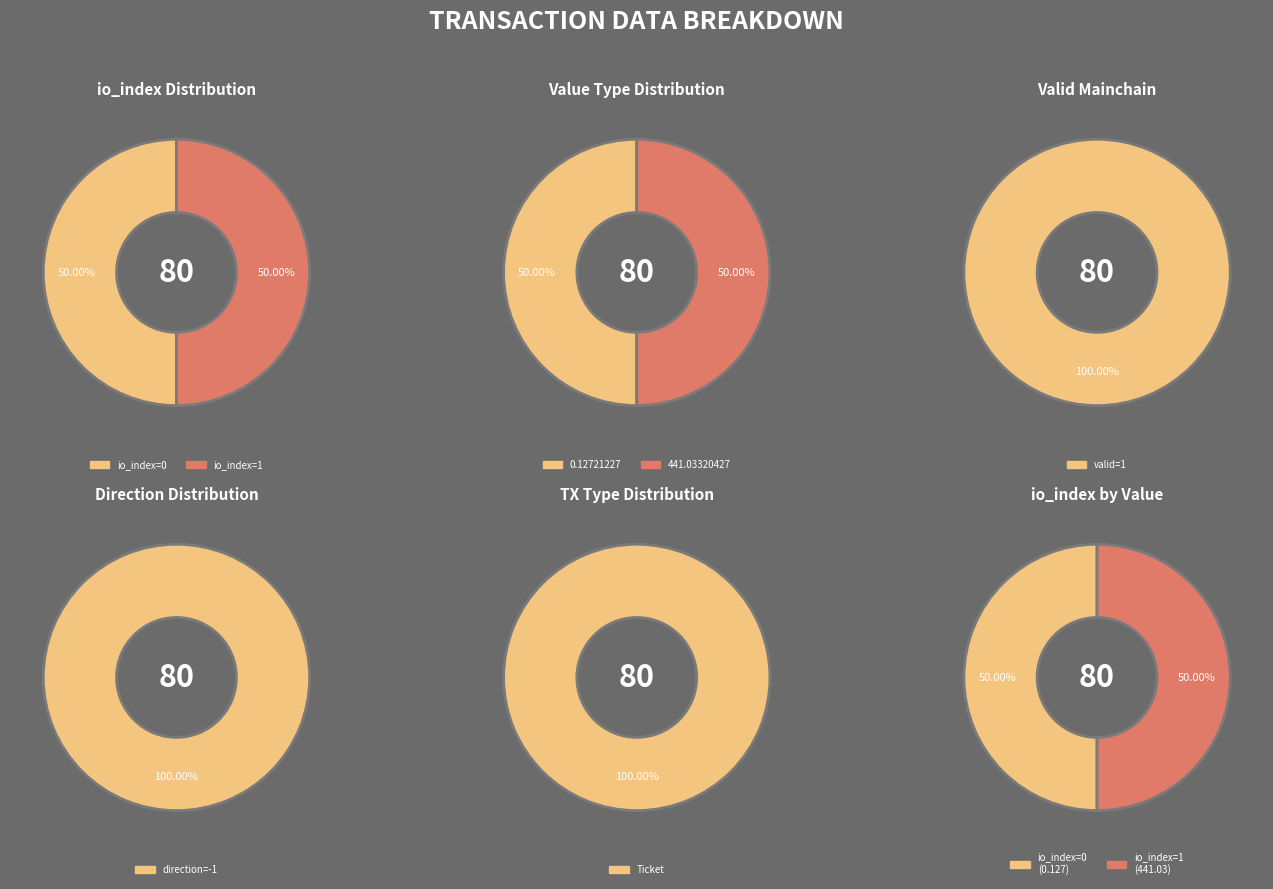

How many slices are in this pie chart?

2